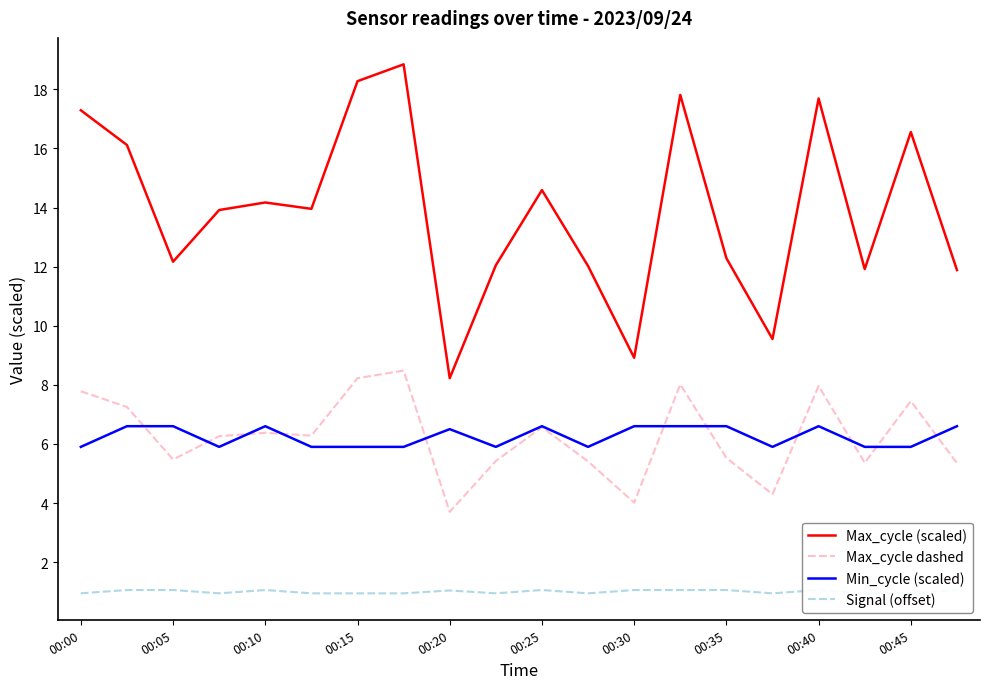

At which label does Max_cycle (scaled) first exceed 13?

00:00